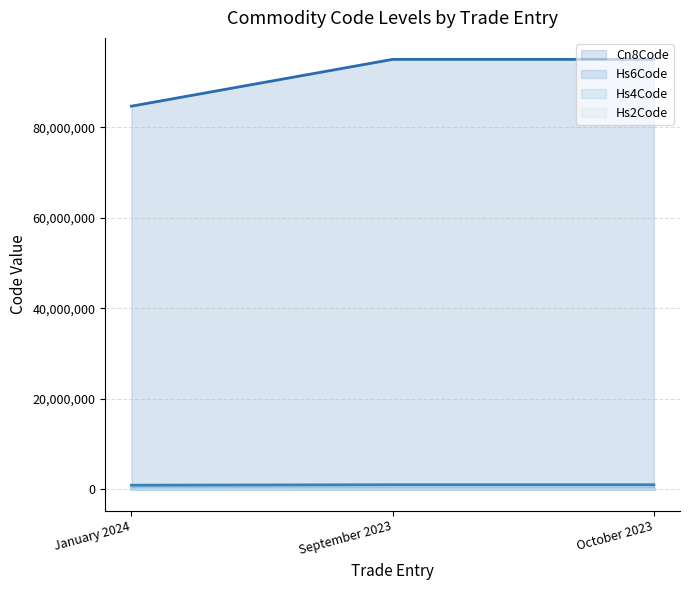

Reading left to right, transcribe all the data shown in this chart.

Cn8Code (line): 84713000	95069110	95069190
Hs6Code (line): 847130	950691	950691
Hs4Code (line): 8471	9506	9506
Hs2Code (line): 84	95	95